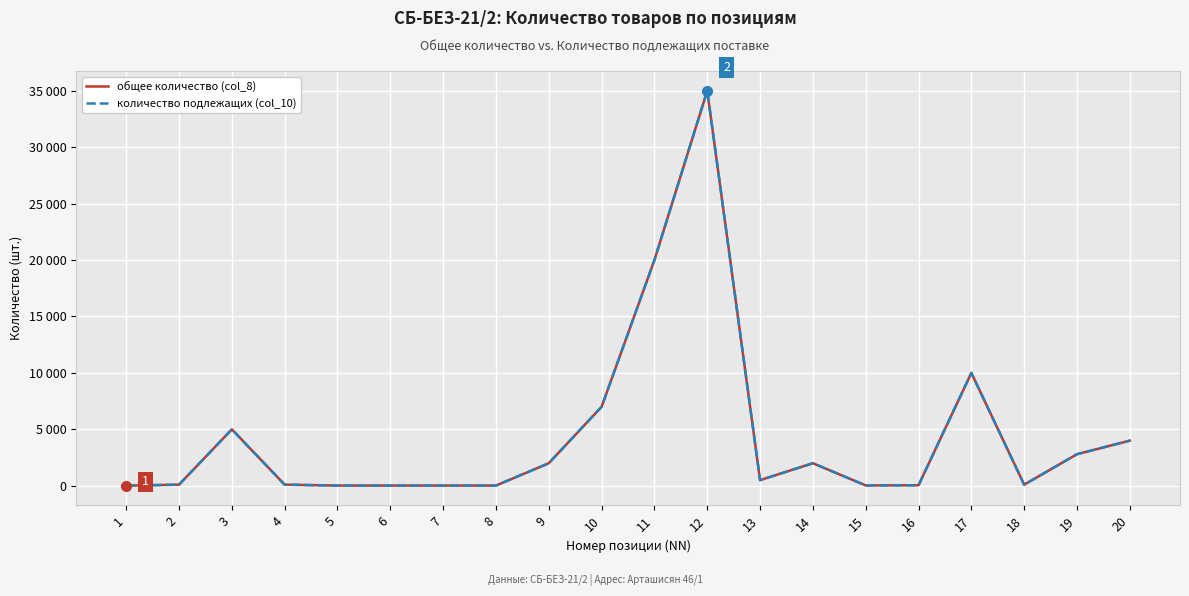

Count the number of data series in this chart.

2